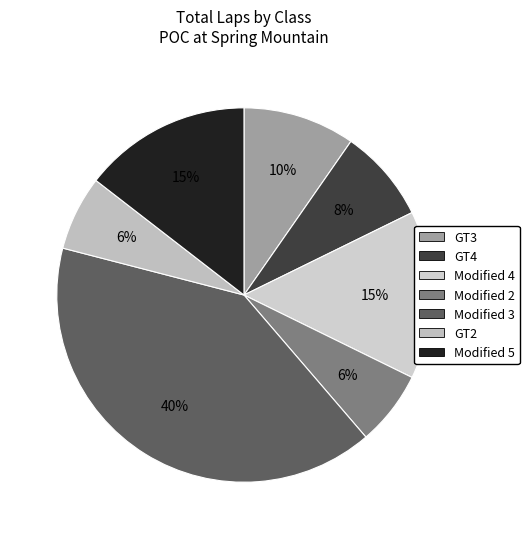

How many slices are in this pie chart?

7